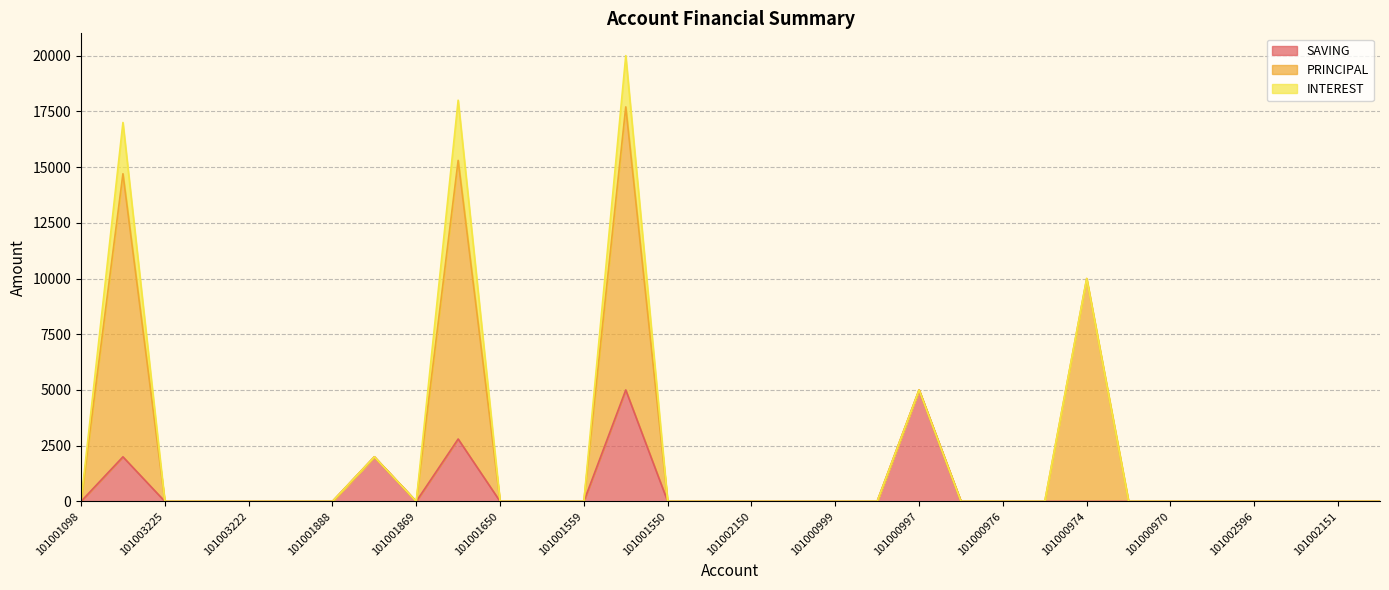

Is it true that SAVING equals 0 at 101000969?

True